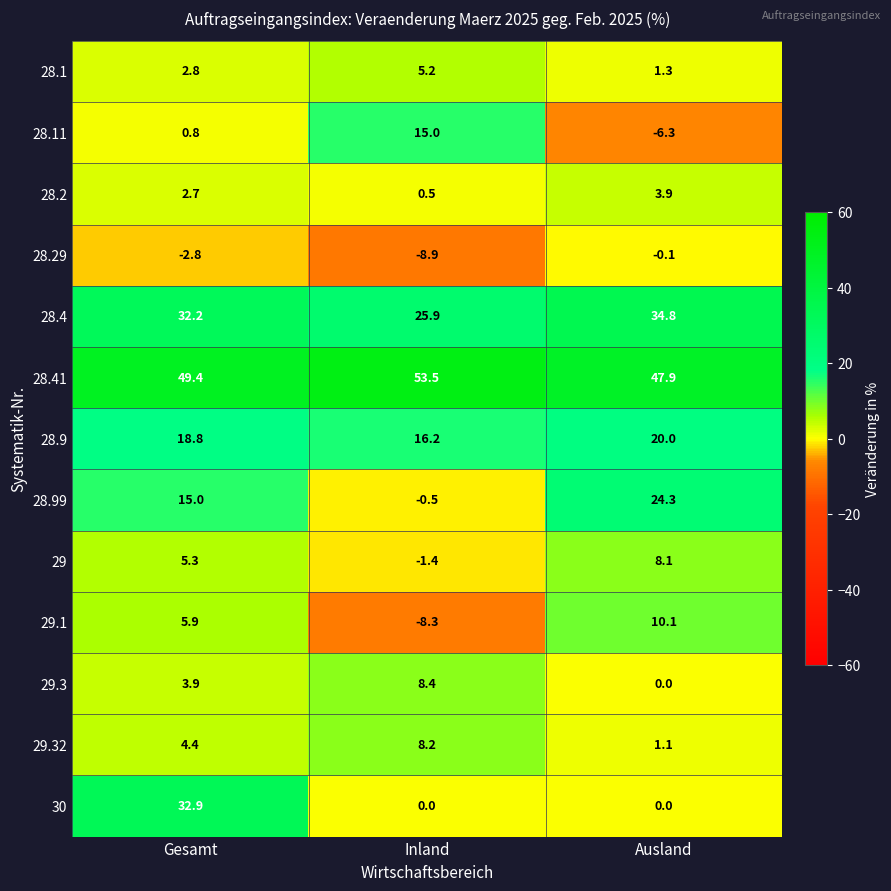

What is the difference between the 29 values at Ausland and Inland?

9.5